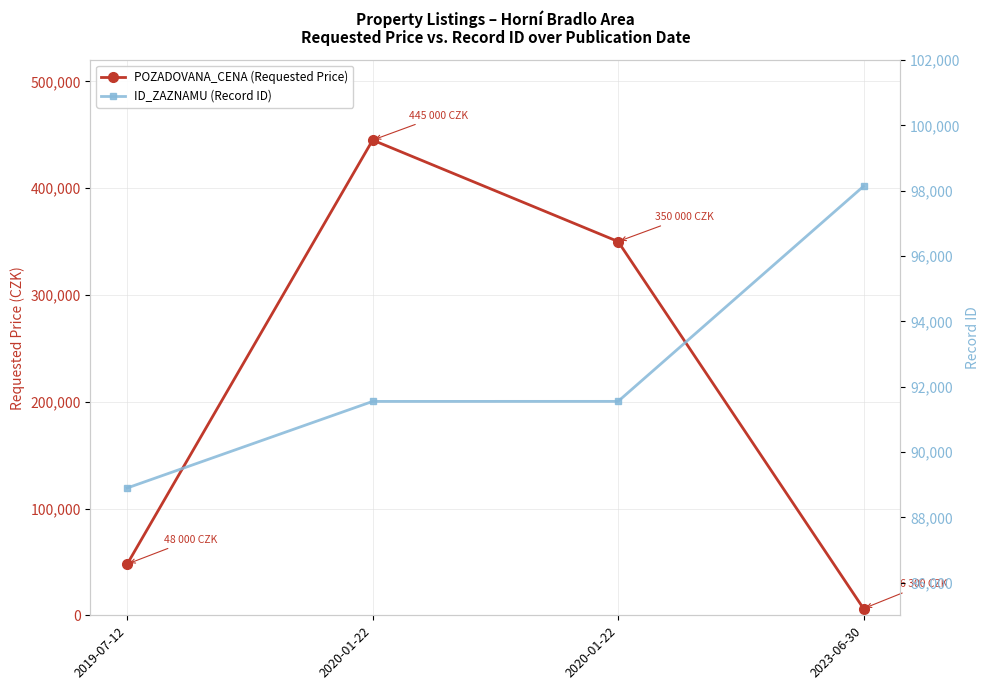

List the series in order of their overall mean, lowest first.

ID_ZAZNAMU (Record ID), POZADOVANA_CENA (Requested Price)